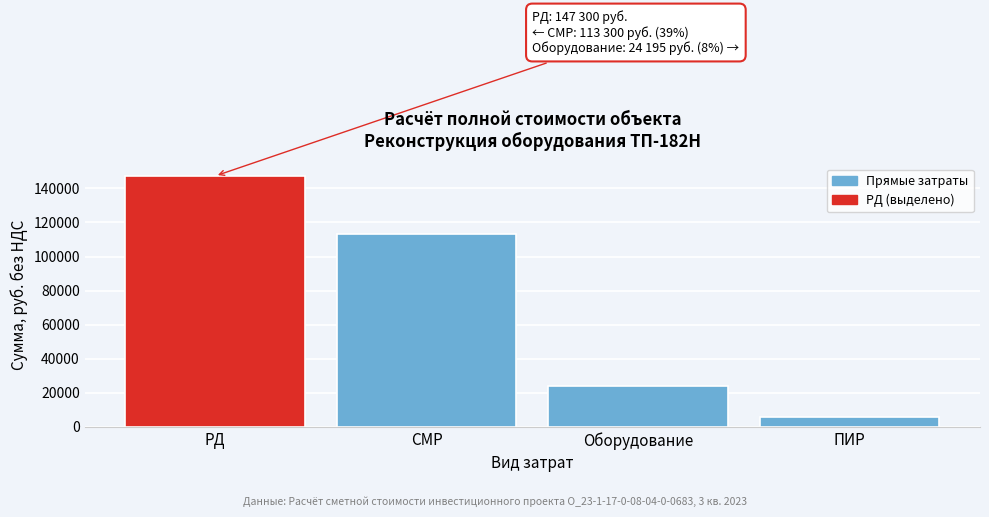

Reading right to left, extract all data points from this chart.

ПИР=5499.8	Оборудование=24195.2	СМР=113299.8	РД=147300.0